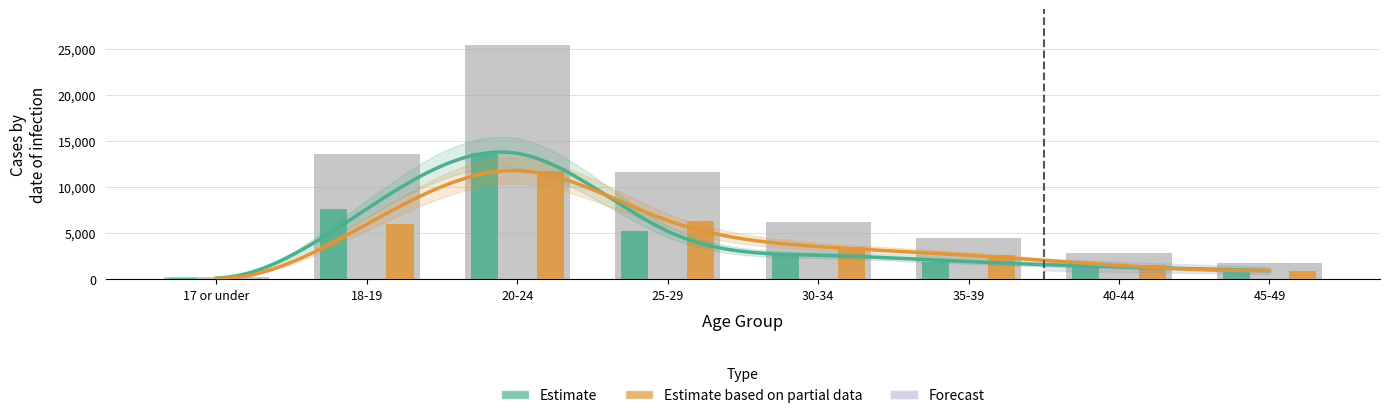

Reading left to right, extract all data points from this chart.

Total: 237	13626	25437	11592	6180	4533	2865	1785
Female (Estimate): 147	7647	13656	5214	2622	1920	1359	957
Male (Estimate based on partial data): 87	5982	11781	6378	3561	2610	1509	957